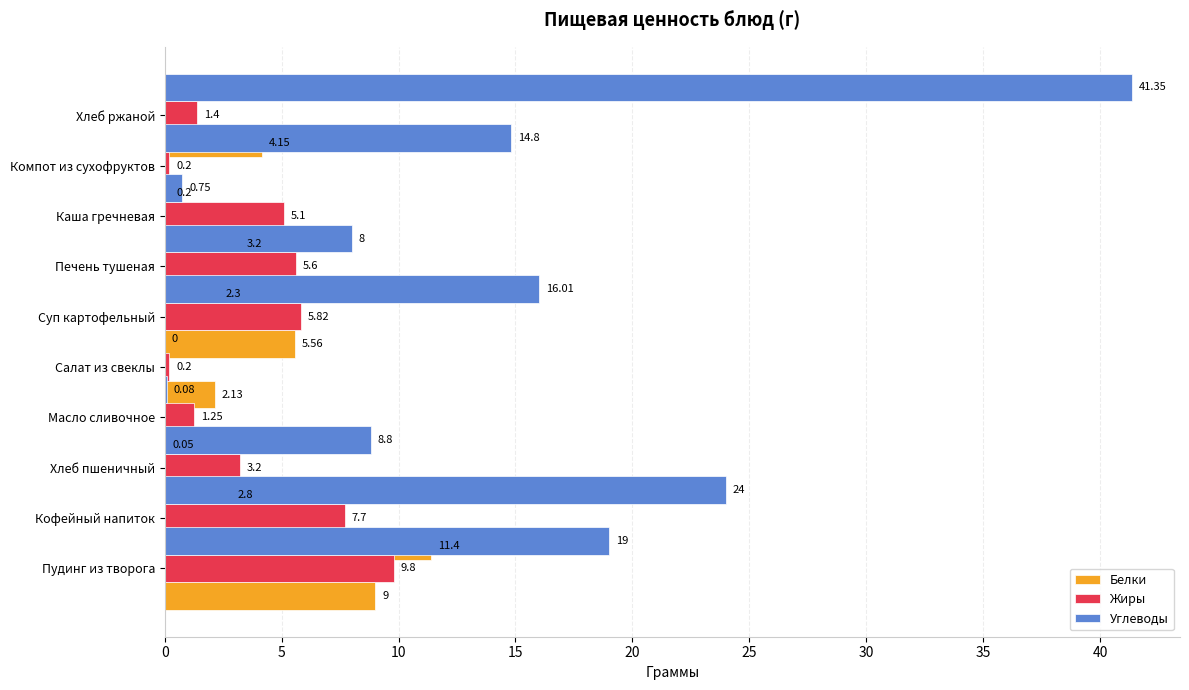

What are all the series names shown in the legend?

Белки, Жиры, Углеводы